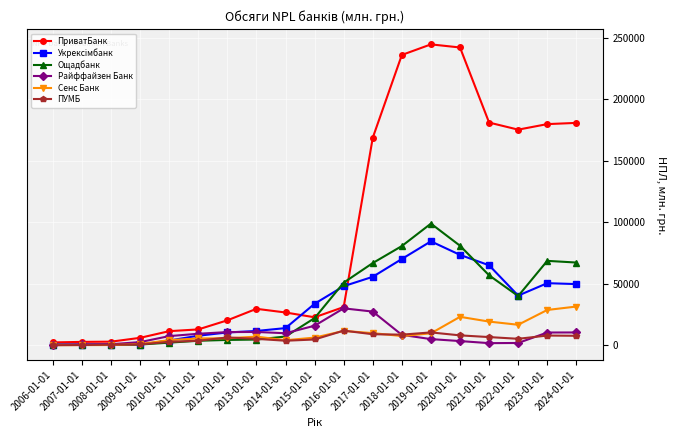

What is the value of the Ощадбанк point at the 7th from the left?

4314.7